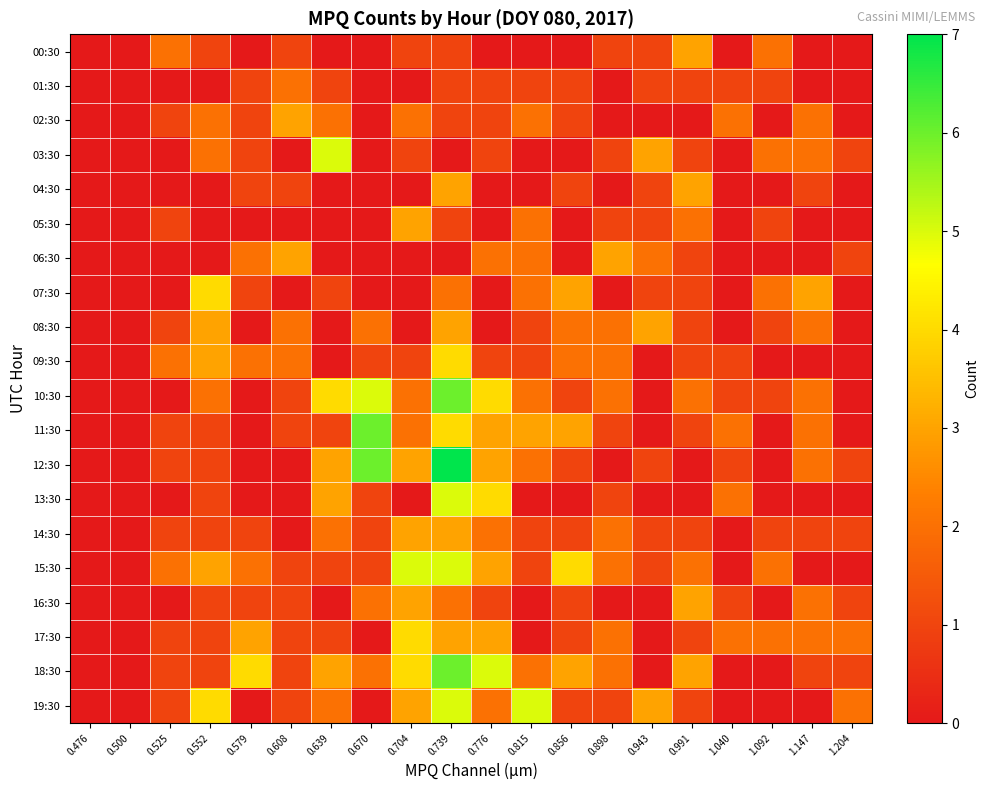

Reading left to right, list all the values displayed in this chart.

00:30: 0.476=0	0.500=0	0.525=2	0.552=1	0.579=0	0.608=1	0.639=0	0.670=0	0.704=1	0.739=1	0.776=0	0.815=0	0.856=0	0.898=1	0.943=1	0.991=3	1.040=0	1.092=2	1.147=0	1.204=0
01:30: 0.476=0	0.500=0	0.525=0	0.552=0	0.579=1	0.608=2	0.639=1	0.670=0	0.704=0	0.739=1	0.776=1	0.815=1	0.856=1	0.898=0	0.943=1	0.991=1	1.040=1	1.092=1	1.147=0	1.204=0
02:30: 0.476=0	0.500=0	0.525=1	0.552=2	0.579=1	0.608=3	0.639=2	0.670=0	0.704=2	0.739=1	0.776=1	0.815=2	0.856=1	0.898=0	0.943=0	0.991=0	1.040=2	1.092=0	1.147=2	1.204=0
03:30: 0.476=0	0.500=0	0.525=0	0.552=2	0.579=1	0.608=0	0.639=5	0.670=0	0.704=1	0.739=0	0.776=1	0.815=0	0.856=0	0.898=1	0.943=3	0.991=1	1.040=0	1.092=2	1.147=2	1.204=1
04:30: 0.476=0	0.500=0	0.525=0	0.552=0	0.579=1	0.608=1	0.639=0	0.670=0	0.704=0	0.739=3	0.776=0	0.815=0	0.856=1	0.898=0	0.943=1	0.991=3	1.040=0	1.092=0	1.147=1	1.204=0
05:30: 0.476=0	0.500=0	0.525=1	0.552=0	0.579=0	0.608=0	0.639=0	0.670=0	0.704=3	0.739=1	0.776=0	0.815=2	0.856=0	0.898=1	0.943=1	0.991=2	1.040=0	1.092=1	1.147=0	1.204=0
06:30: 0.476=0	0.500=0	0.525=0	0.552=0	0.579=2	0.608=3	0.639=0	0.670=0	0.704=0	0.739=0	0.776=2	0.815=2	0.856=0	0.898=3	0.943=2	0.991=1	1.040=0	1.092=0	1.147=0	1.204=1
07:30: 0.476=0	0.500=0	0.525=0	0.552=4	0.579=1	0.608=0	0.639=1	0.670=0	0.704=0	0.739=2	0.776=0	0.815=2	0.856=3	0.898=0	0.943=1	0.991=1	1.040=0	1.092=2	1.147=3	1.204=0
08:30: 0.476=0	0.500=0	0.525=1	0.552=3	0.579=0	0.608=2	0.639=0	0.670=2	0.704=0	0.739=3	0.776=0	0.815=1	0.856=2	0.898=2	0.943=3	0.991=1	1.040=0	1.092=1	1.147=2	1.204=0
09:30: 0.476=0	0.500=0	0.525=2	0.552=3	0.579=2	0.608=2	0.639=0	0.670=1	0.704=1	0.739=4	0.776=1	0.815=1	0.856=2	0.898=2	0.943=0	0.991=1	1.040=1	1.092=0	1.147=0	1.204=0
10:30: 0.476=0	0.500=0	0.525=0	0.552=2	0.579=0	0.608=1	0.639=4	0.670=5	0.704=2	0.739=6	0.776=4	0.815=2	0.856=1	0.898=2	0.943=0	0.991=2	1.040=1	1.092=1	1.147=2	1.204=0
11:30: 0.476=0	0.500=0	0.525=1	0.552=1	0.579=0	0.608=1	0.639=1	0.670=6	0.704=2	0.739=4	0.776=3	0.815=3	0.856=3	0.898=1	0.943=0	0.991=1	1.040=2	1.092=0	1.147=2	1.204=0
12:30: 0.476=0	0.500=0	0.525=1	0.552=1	0.579=0	0.608=0	0.639=3	0.670=6	0.704=3	0.739=7	0.776=3	0.815=2	0.856=1	0.898=0	0.943=1	0.991=0	1.040=1	1.092=0	1.147=2	1.204=1
13:30: 0.476=0	0.500=0	0.525=0	0.552=1	0.579=0	0.608=0	0.639=3	0.670=1	0.704=0	0.739=5	0.776=4	0.815=0	0.856=0	0.898=1	0.943=0	0.991=0	1.040=2	1.092=0	1.147=0	1.204=0
14:30: 0.476=0	0.500=0	0.525=1	0.552=1	0.579=1	0.608=0	0.639=2	0.670=1	0.704=3	0.739=3	0.776=2	0.815=1	0.856=1	0.898=2	0.943=1	0.991=1	1.040=0	1.092=1	1.147=1	1.204=1
15:30: 0.476=0	0.500=0	0.525=2	0.552=3	0.579=2	0.608=1	0.639=1	0.670=1	0.704=5	0.739=5	0.776=3	0.815=1	0.856=4	0.898=2	0.943=1	0.991=2	1.040=0	1.092=2	1.147=0	1.204=0
16:30: 0.476=0	0.500=0	0.525=0	0.552=1	0.579=1	0.608=1	0.639=0	0.670=2	0.704=3	0.739=2	0.776=1	0.815=0	0.856=1	0.898=0	0.943=0	0.991=3	1.040=1	1.092=0	1.147=2	1.204=1
17:30: 0.476=0	0.500=0	0.525=1	0.552=1	0.579=3	0.608=1	0.639=1	0.670=0	0.704=4	0.739=3	0.776=3	0.815=0	0.856=1	0.898=2	0.943=0	0.991=1	1.040=2	1.092=2	1.147=2	1.204=2
18:30: 0.476=0	0.500=0	0.525=1	0.552=1	0.579=4	0.608=1	0.639=3	0.670=2	0.704=4	0.739=6	0.776=5	0.815=2	0.856=3	0.898=2	0.943=0	0.991=3	1.040=0	1.092=0	1.147=1	1.204=1
19:30: 0.476=0	0.500=0	0.525=1	0.552=4	0.579=0	0.608=1	0.639=2	0.670=0	0.704=3	0.739=5	0.776=2	0.815=5	0.856=1	0.898=1	0.943=3	0.991=1	1.040=0	1.092=0	1.147=0	1.204=2